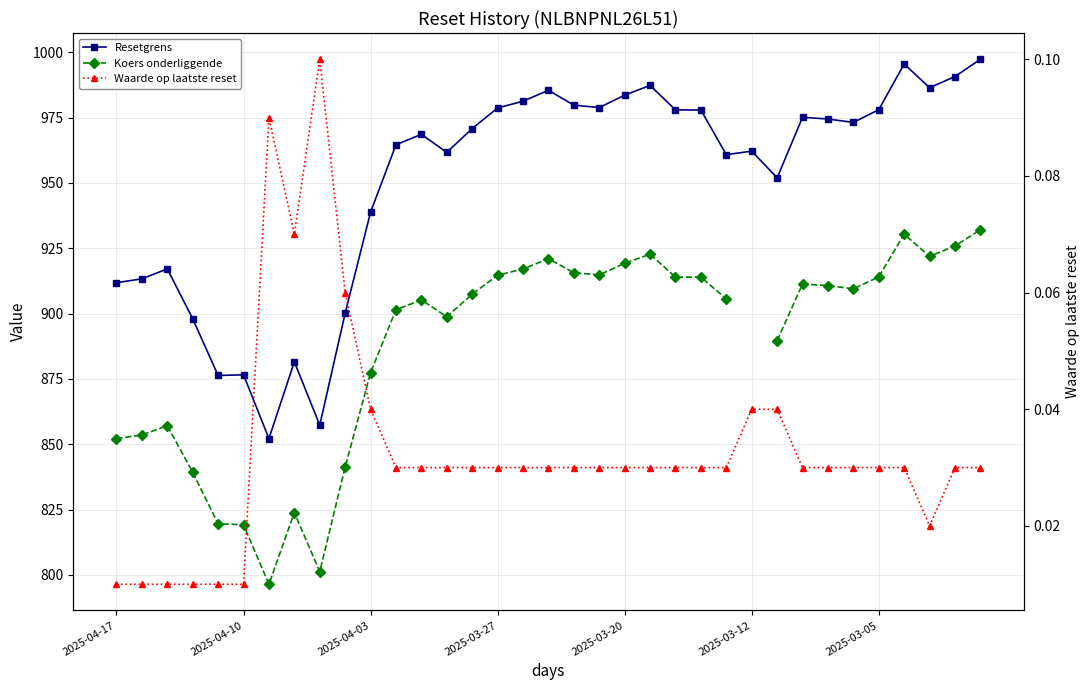

What is the difference between the second highest and second lowest values in the Resetgrens series?

138.2